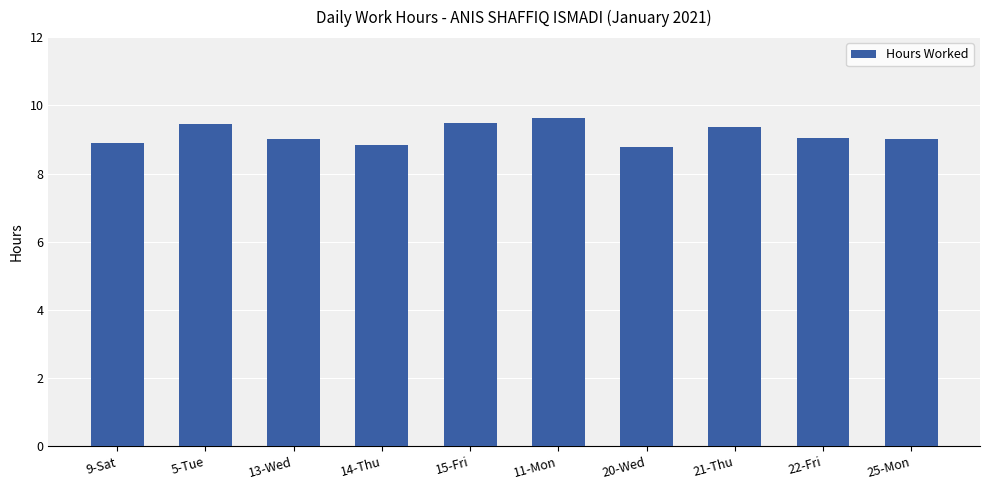

What is the label of the 5th bar from the left?

15-Fri